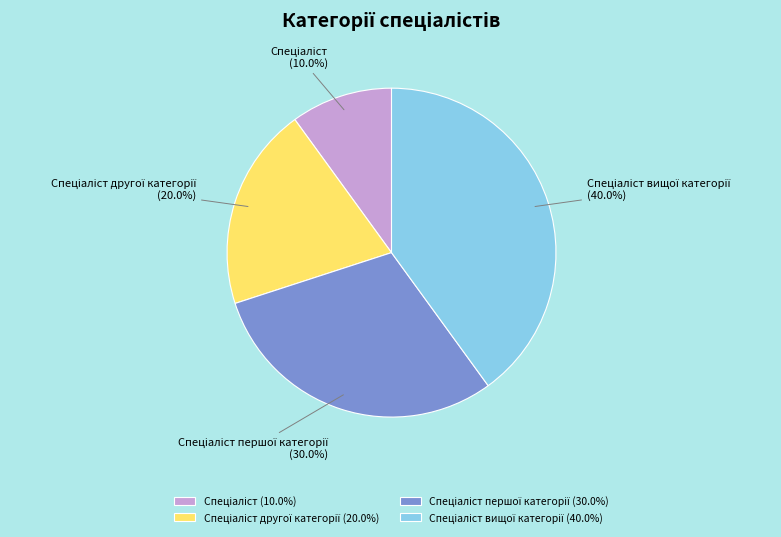

Does any single category account for the majority?

No